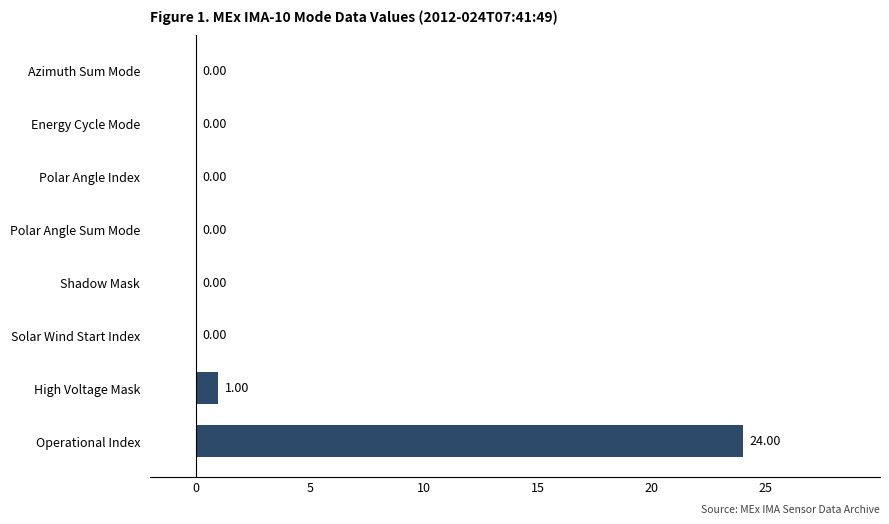

How many values are above zero?

2